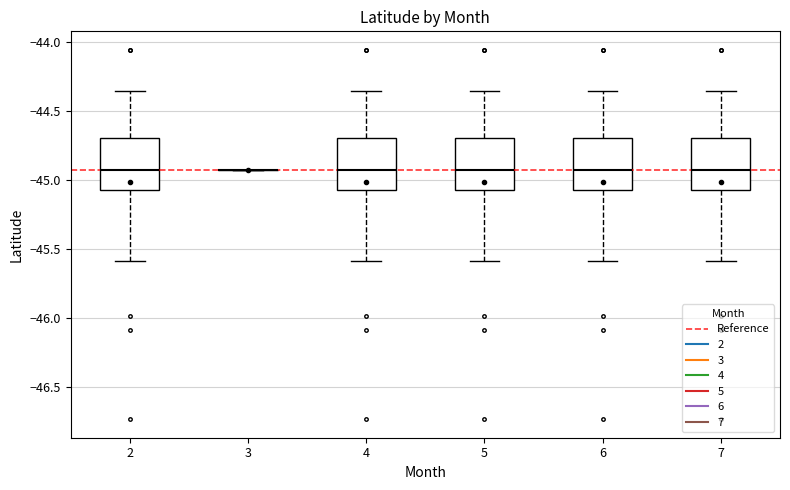

Reading left to right, transcribe this box plot: for each box, give where its median line is, the range the box spans, and where its two whiskers end, as read against the y-axis. The values are not printed on the chart, so give them approximately, as read against the axis.

2: median -44.95, box -45.05 to -44.70, whiskers -45.60 to -44.35
3: box collapsed to a line at -44.95, whiskers -44.95 to -44.95
4: median -44.95, box -45.05 to -44.70, whiskers -45.60 to -44.35
5: median -44.95, box -45.05 to -44.70, whiskers -45.60 to -44.35
6: median -44.95, box -45.05 to -44.70, whiskers -45.60 to -44.35
7: median -44.95, box -45.05 to -44.70, whiskers -45.60 to -44.35